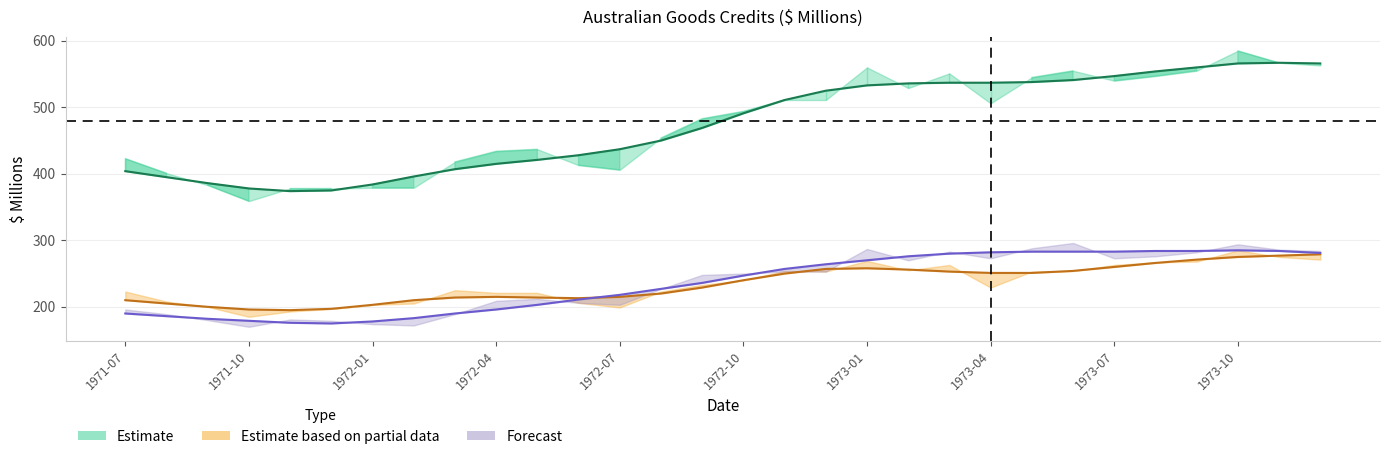

The Credits, Rural goods (Trend) series shows 191 at 25. True or false?

False